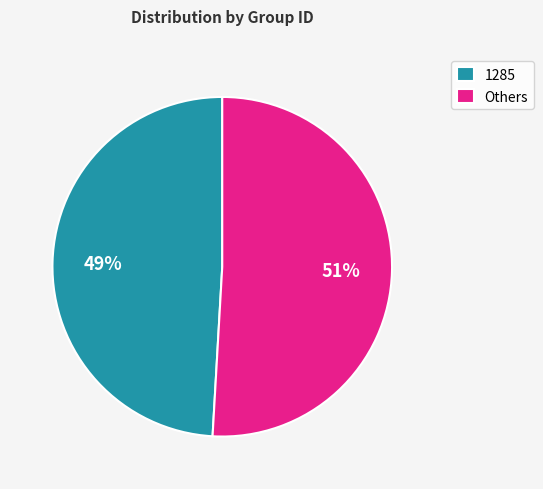

To the nearest percent, what percentage of the pie is Others?

51%